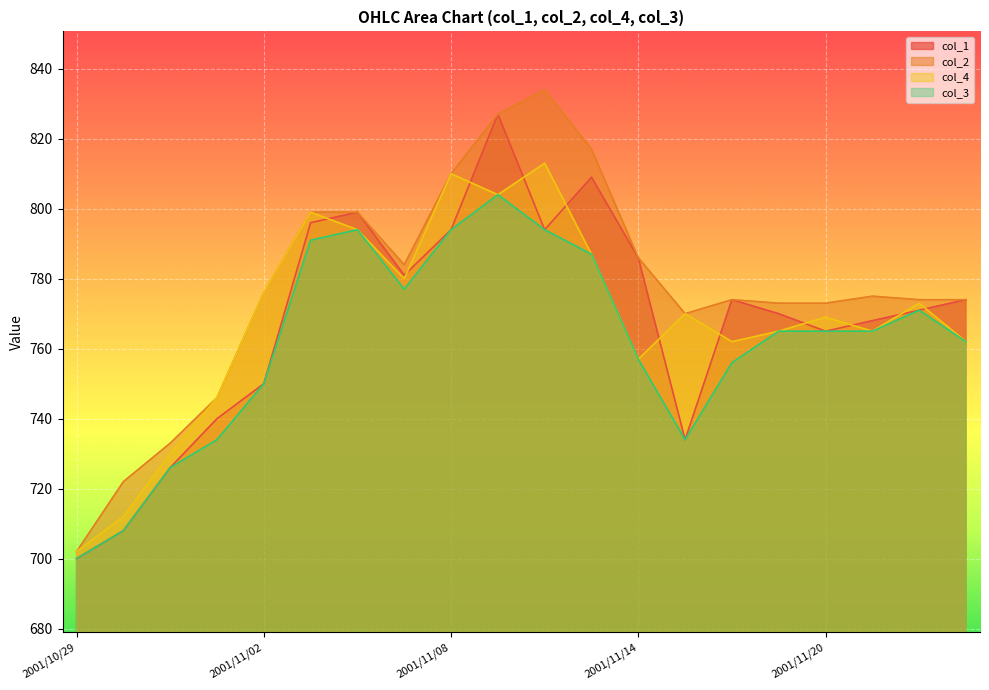

What is the average value of the col_4 series?

769